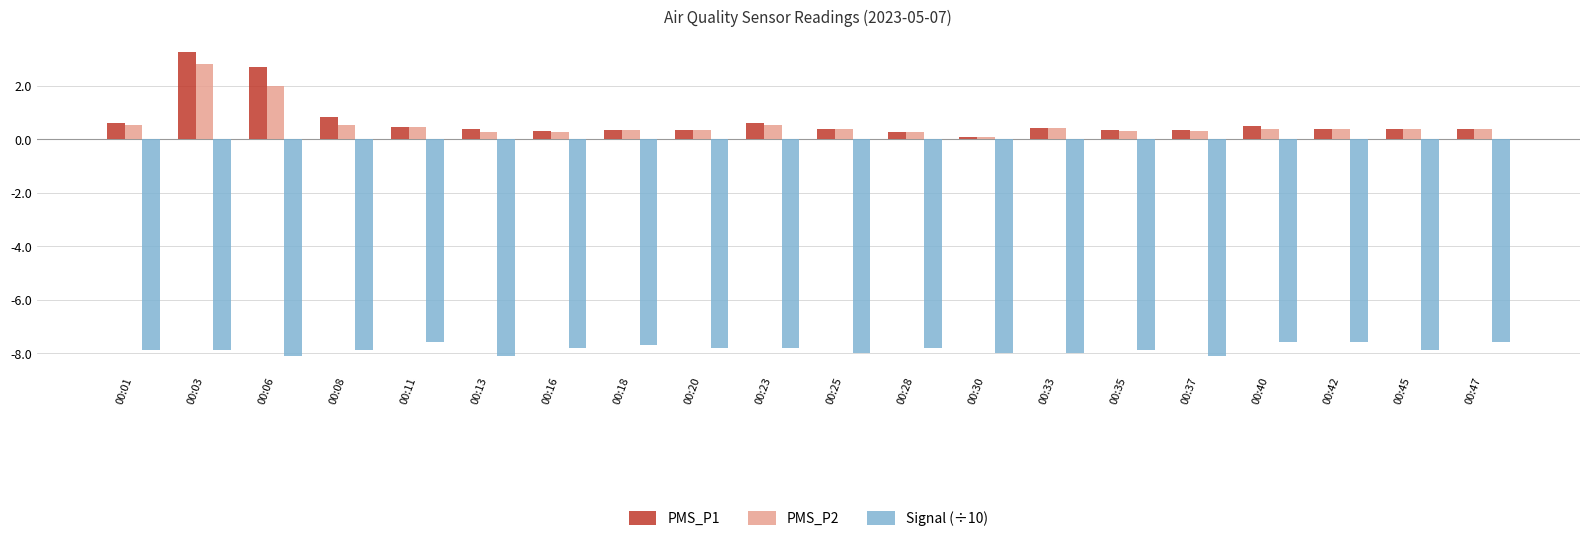

How many bars are there in total?

60